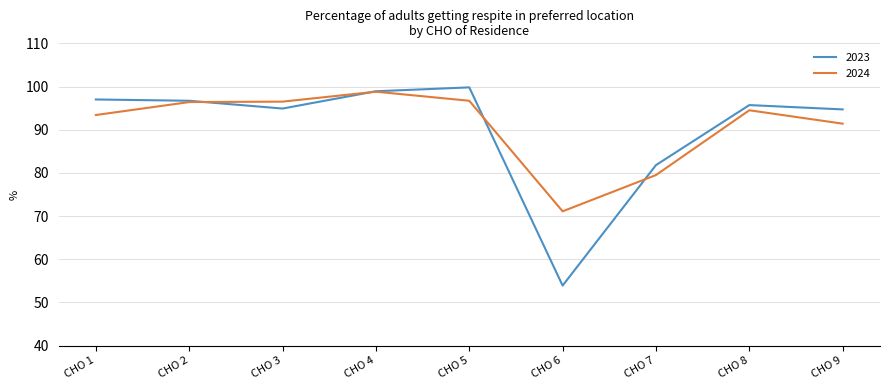

True or false: 2024 has more than 1 interior local peaks.

True